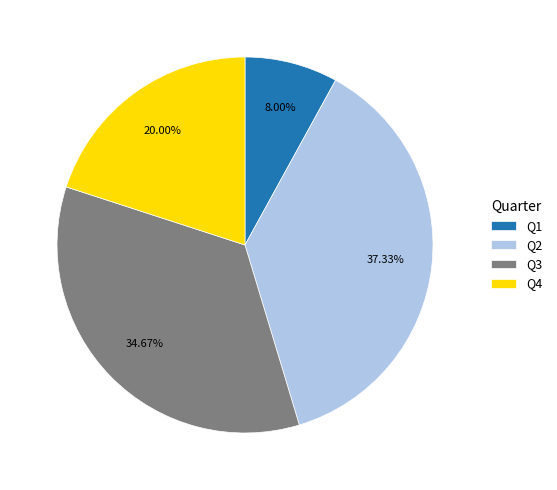

Which category has the smallest portion of the pie?

Q1